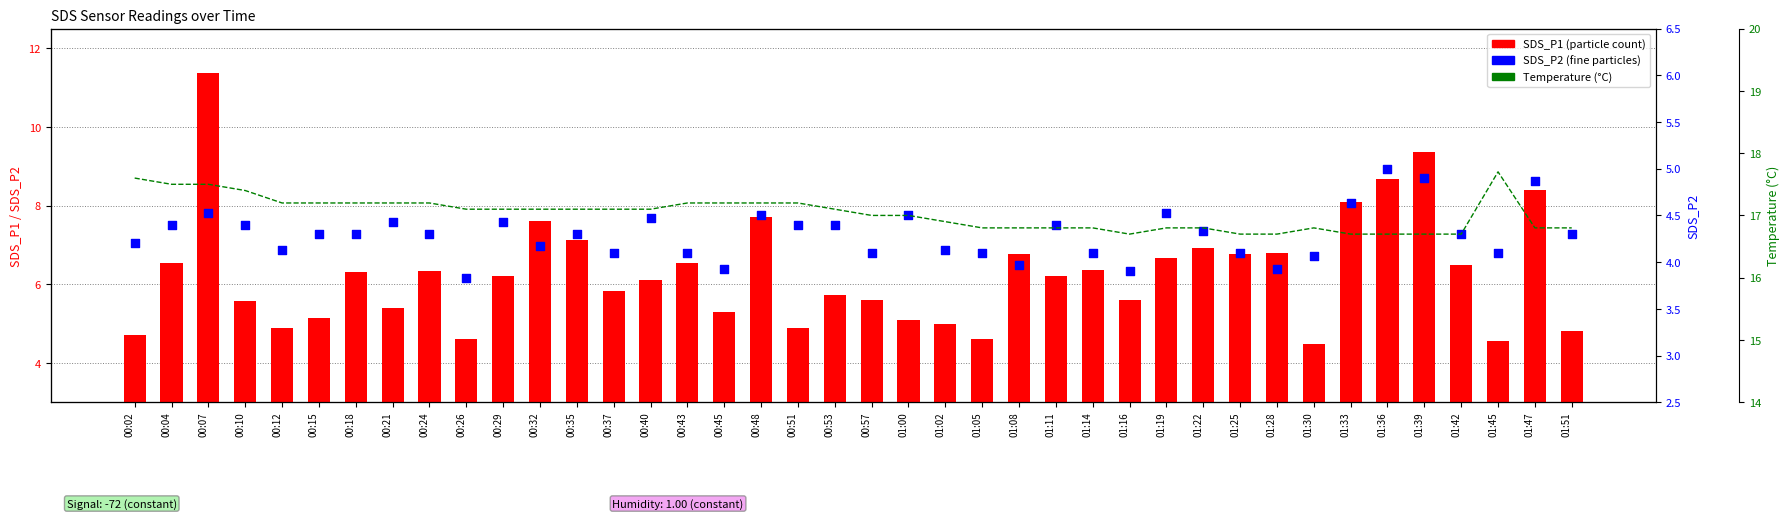

Which series has the largest total across all categories?

Temperature